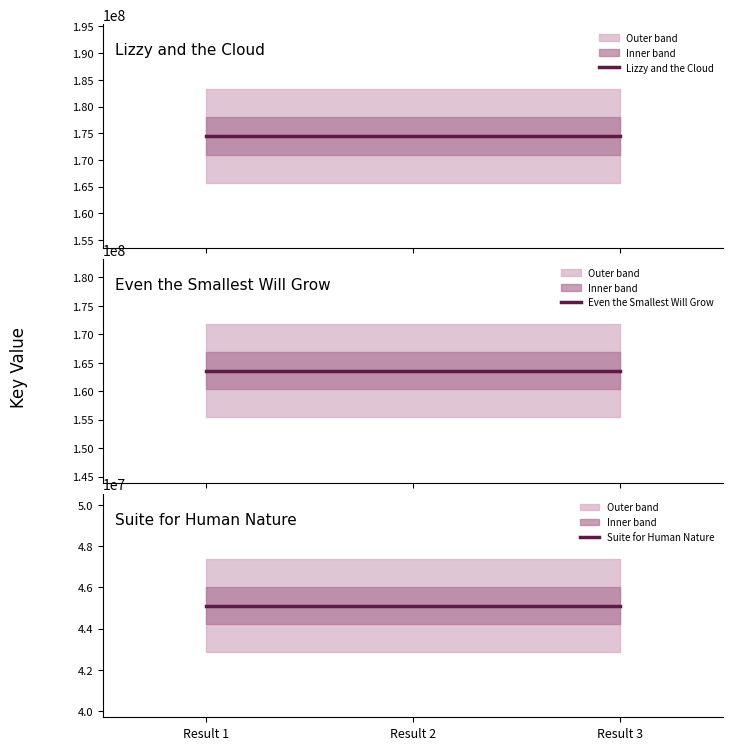

The value of Lizzy and the Cloud at Result 1 is 293412122. True or false?

False